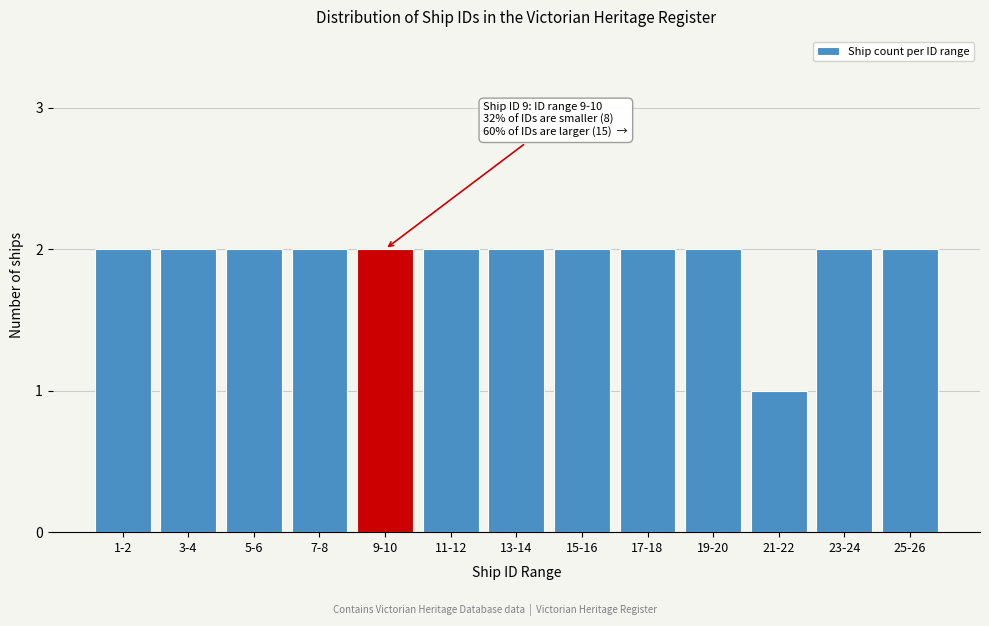

Reading left to right, what are all the values shown in this chart?

1-2=2	3-4=2	5-6=2	7-8=2	9-10=2	11-12=2	13-14=2	15-16=2	17-18=2	19-20=2	21-22=1	23-24=2	25-26=2